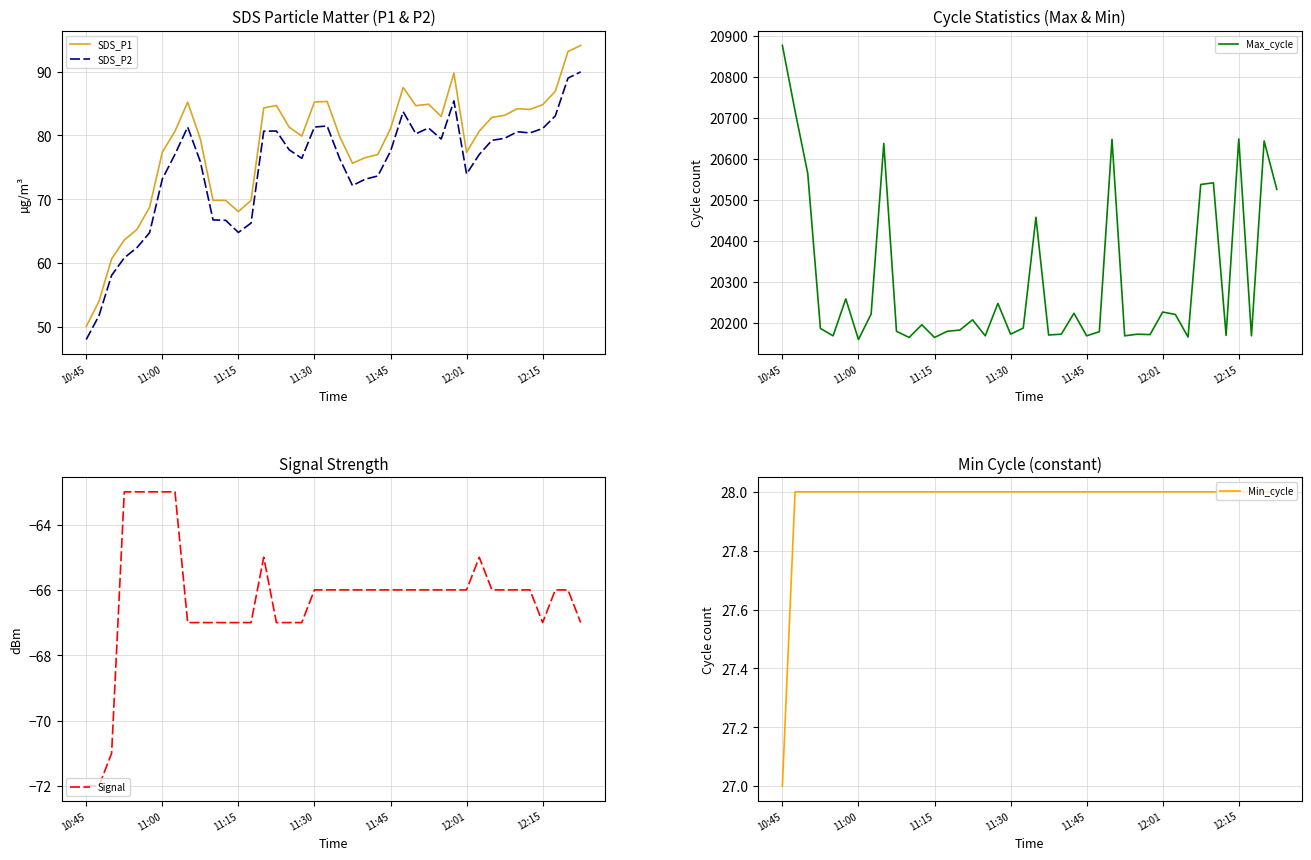

What is the label of the 33rd point from the left?

32